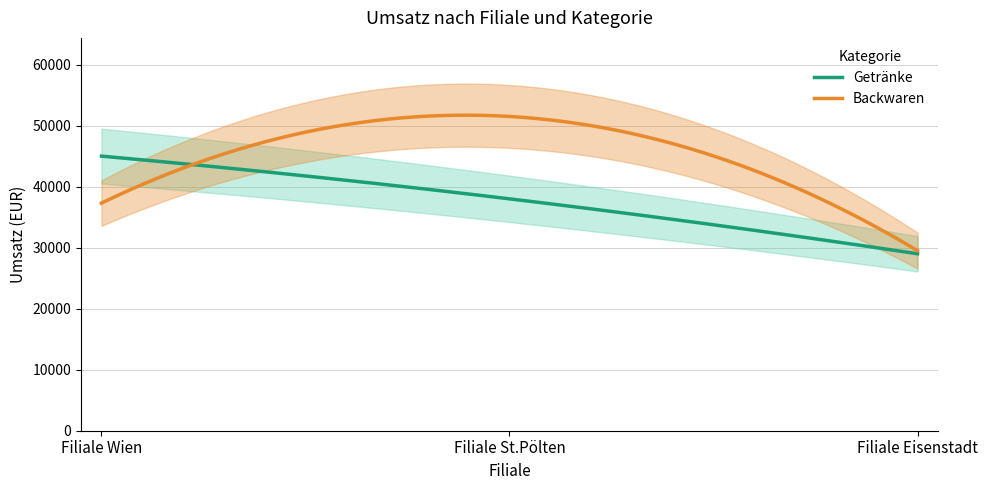

At which label is Getränke closest to 37000?

Filiale St.Pölten